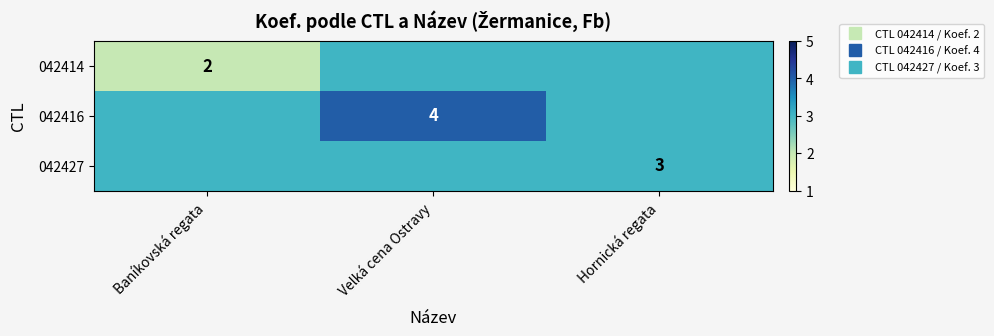

Which series has the widest spread of values?

042414